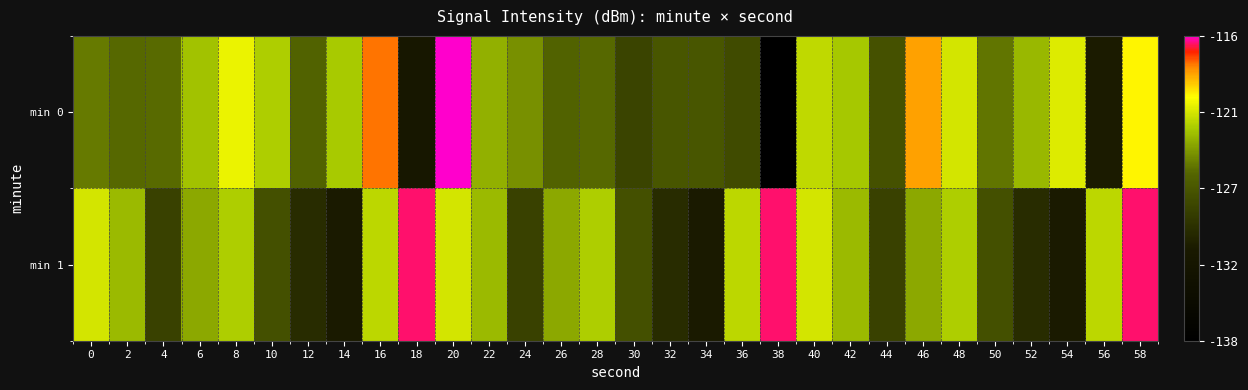

List the series in order of their peak value, lowest first.

min 1, min 0